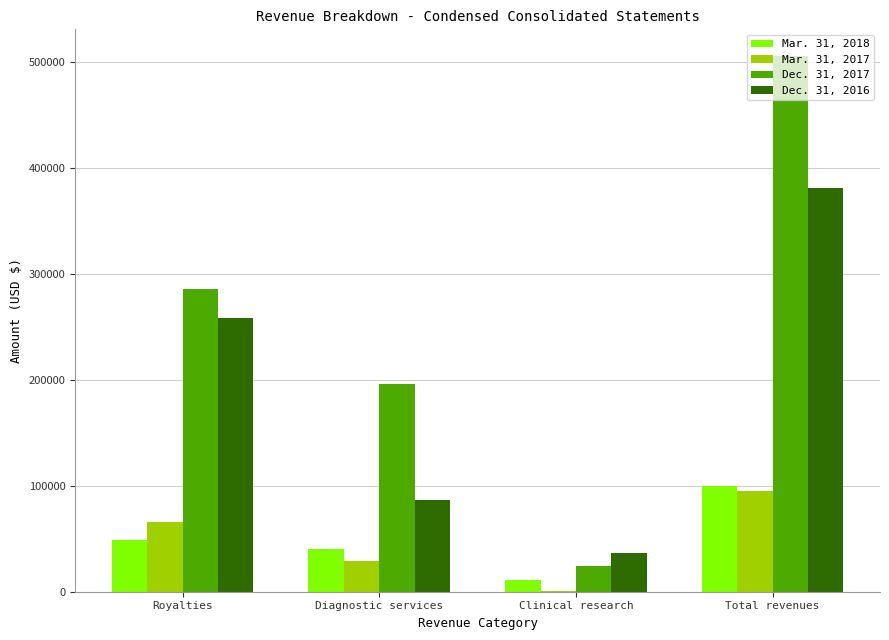

Which category has the highest value across all series?

Total revenues